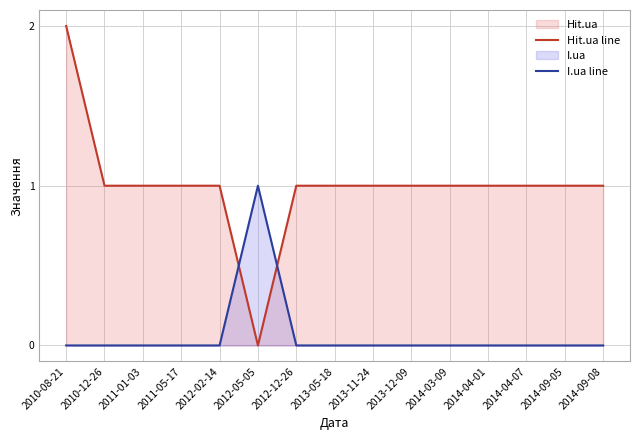

Which series has the largest range (max minus min)?

Hit.ua line